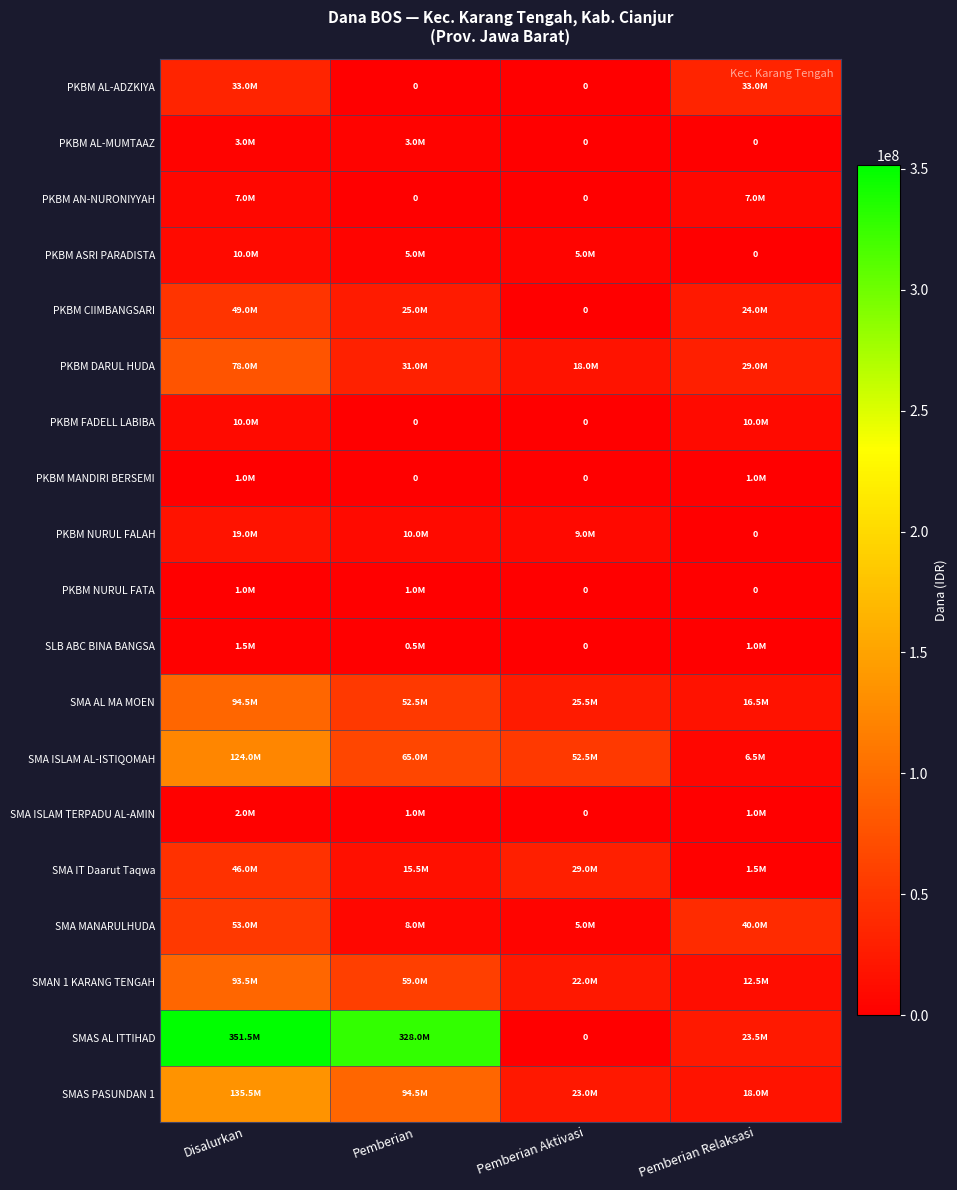

At which label is SLB ABC BINA BANGSA closest to 750000?

Pemberian